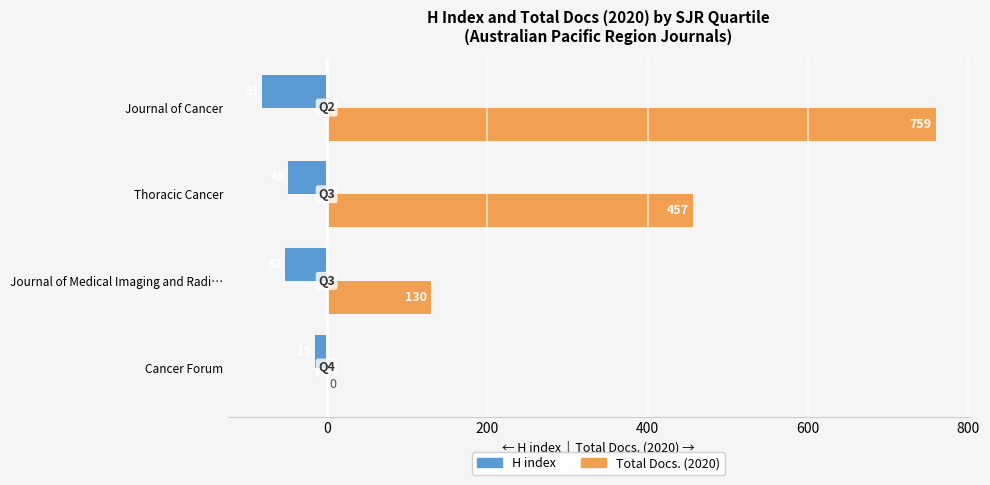

At which category does the chart reach its peak across all series?

Journal of Cancer